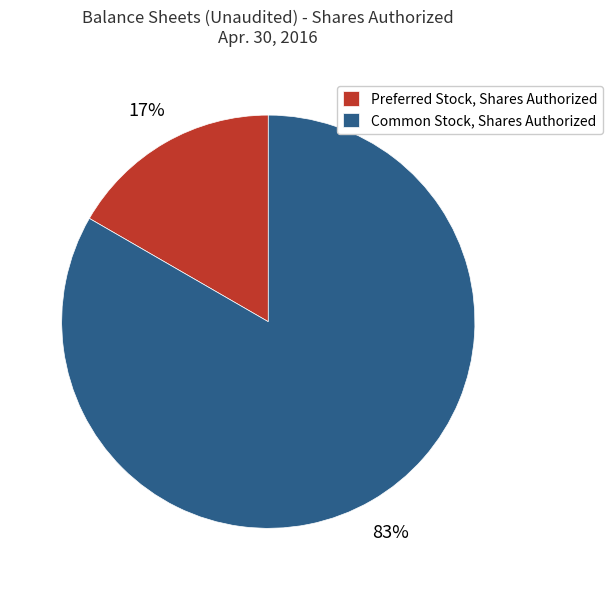

Which slice is the largest?

Common Stock, Shares Authorized